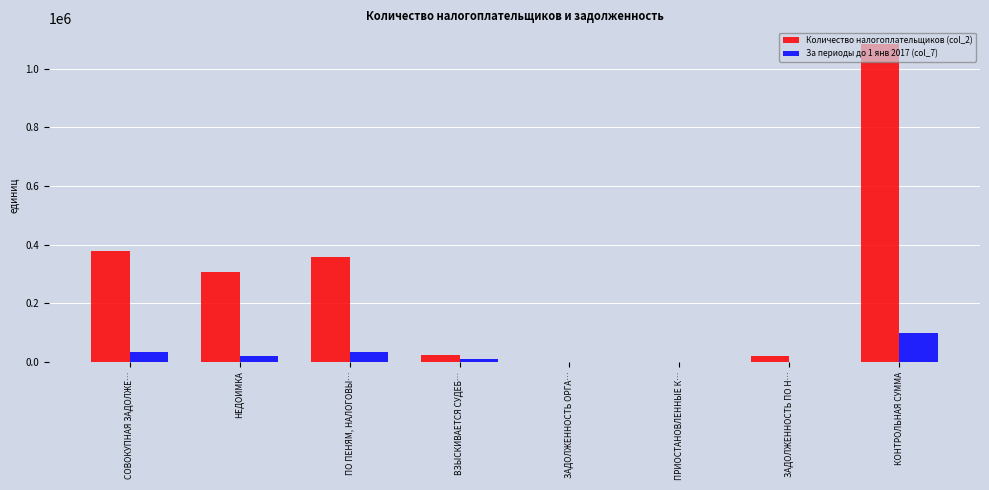

Is it true that За периоды до 1 янв 2017 (col_7) equals 21044 at НЕДОИМКА?

True